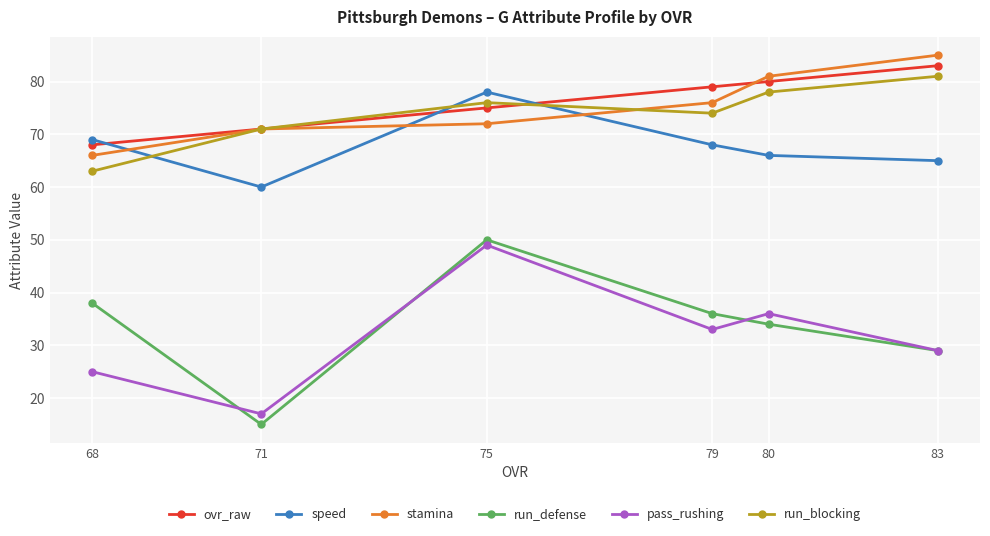

Which category has the highest value in the ovr_raw series?

83